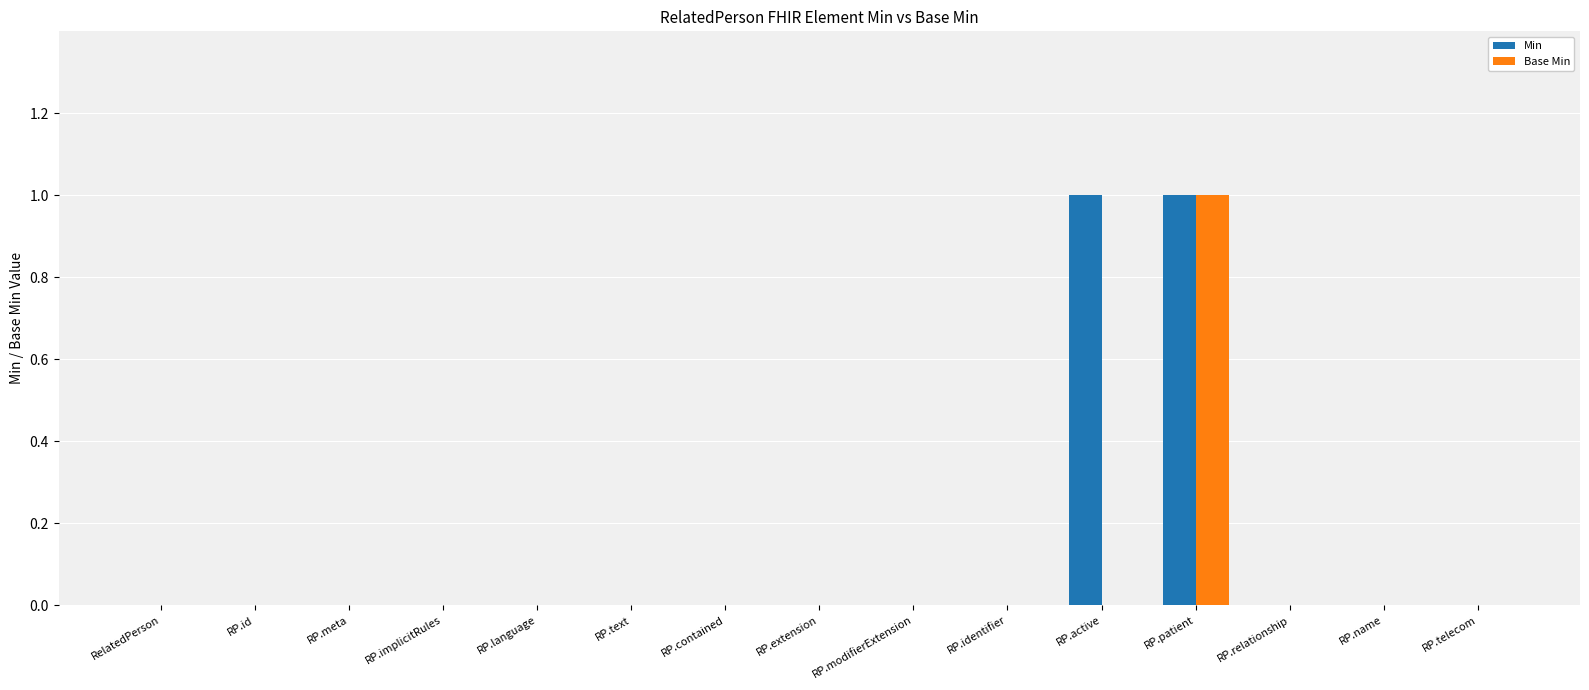

Is it true that Base Min equals 1 at RP.contained?

False